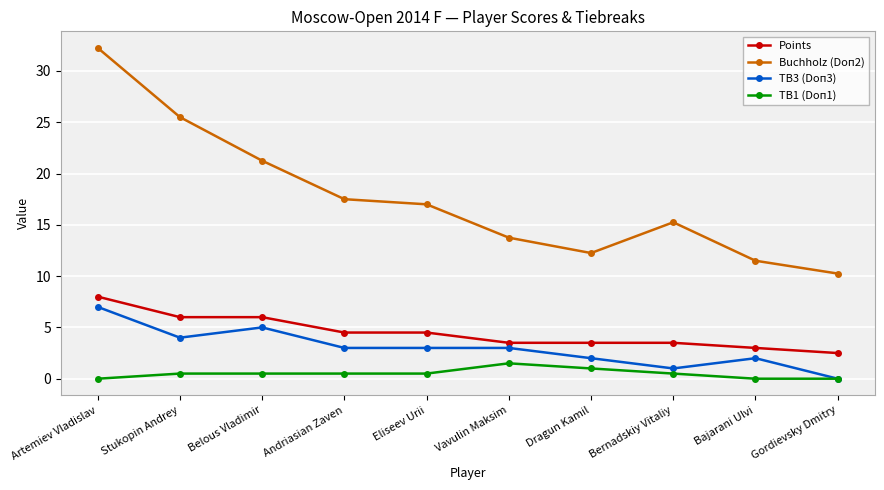

Is it true that Buchholz (Doп2) equals 5.4 at Bajarani Ulvi?

False